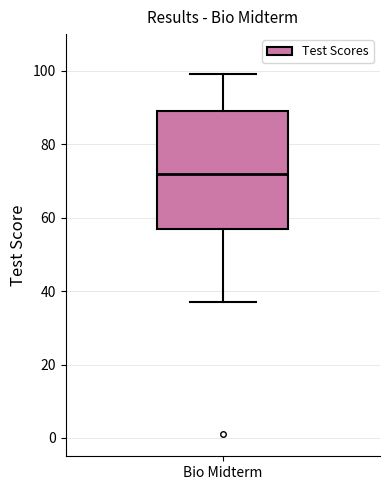

Read this box plot against the y-axis: the position of the median line, the range covered by the box, and the ends of both whiskers. The values are not printed on the chart, so give them approximately, as read against the axis.

median 72, box 58 to 90, whiskers 38 to 100